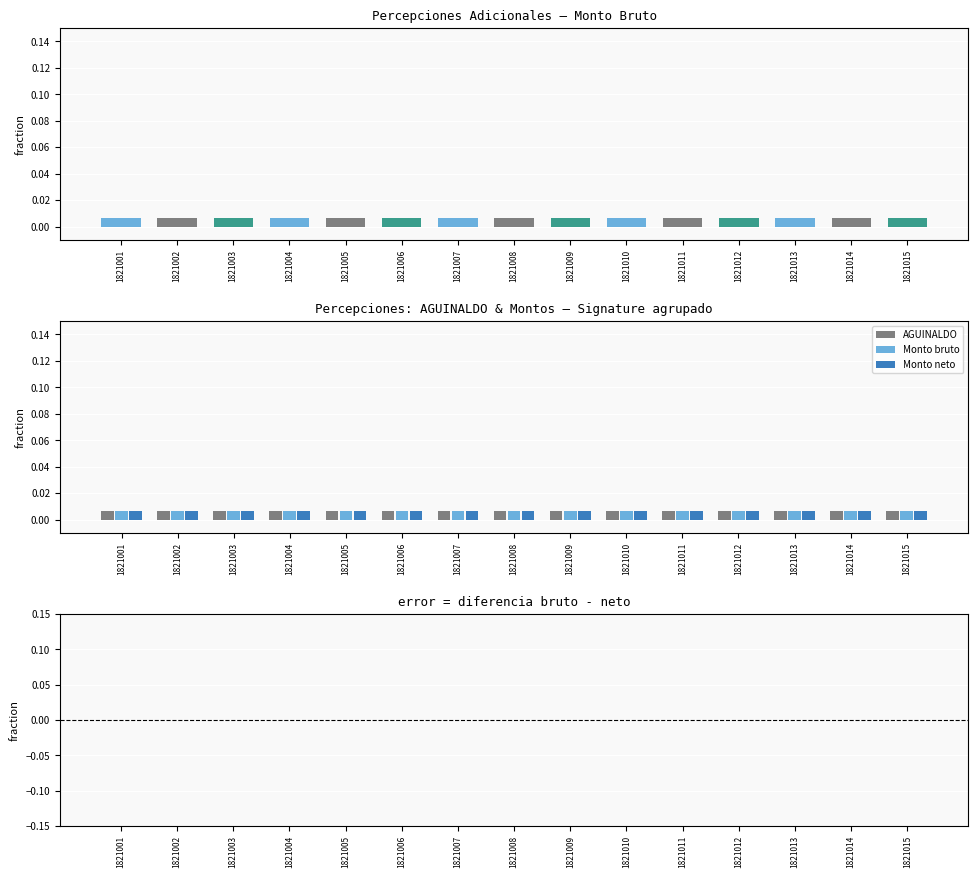

List the labels in order of Monto bruto value, smallest first.

1821001, 1821002, 1821003, 1821004, 1821005, 1821006, 1821007, 1821008, 1821009, 1821010, 1821011, 1821012, 1821013, 1821014, 1821015